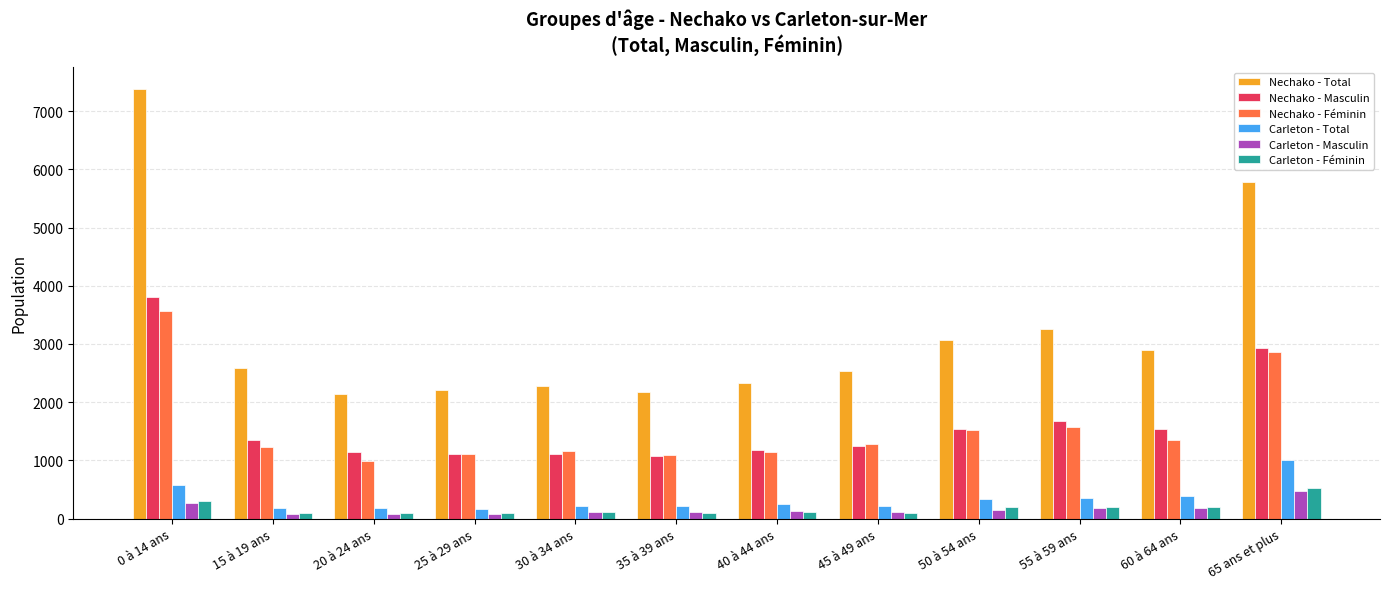

Between 40 à 44 ans and 55 à 59 ans, which series saw the biggest shift?

Nechako - Total